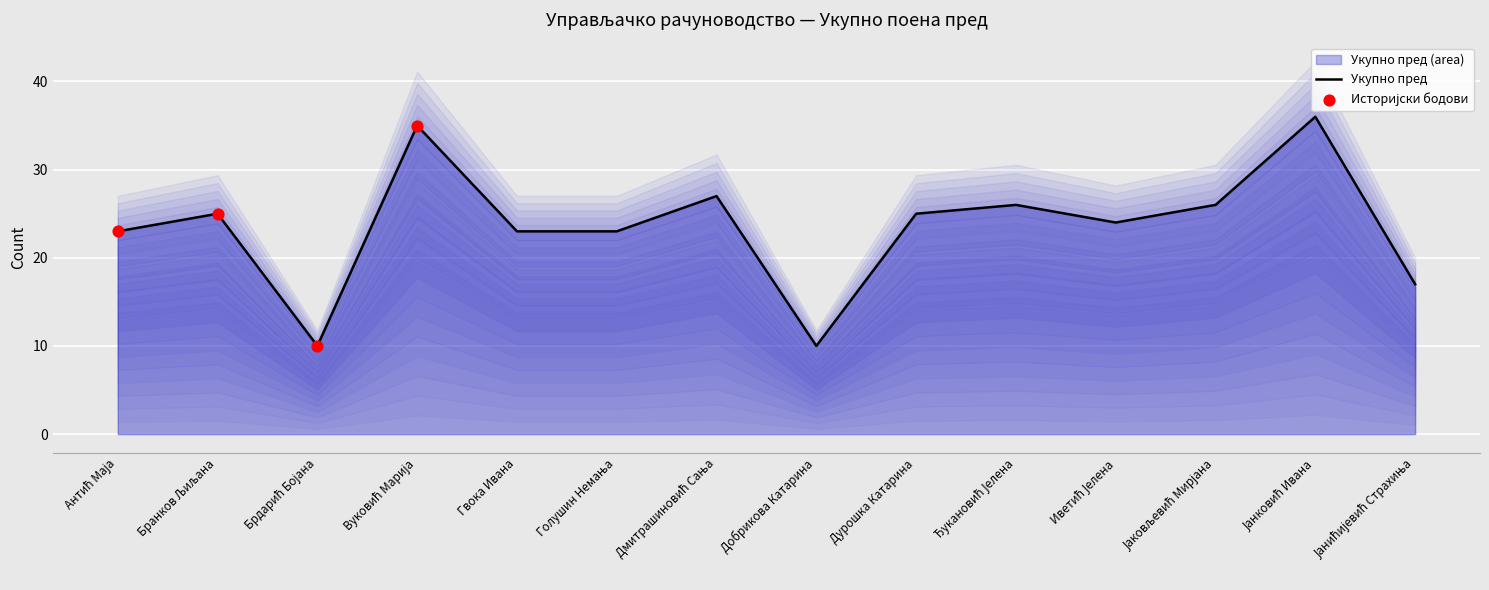

Between Јанковић Ивана and Јанићијевић Страхиња, which is larger?

Јанковић Ивана